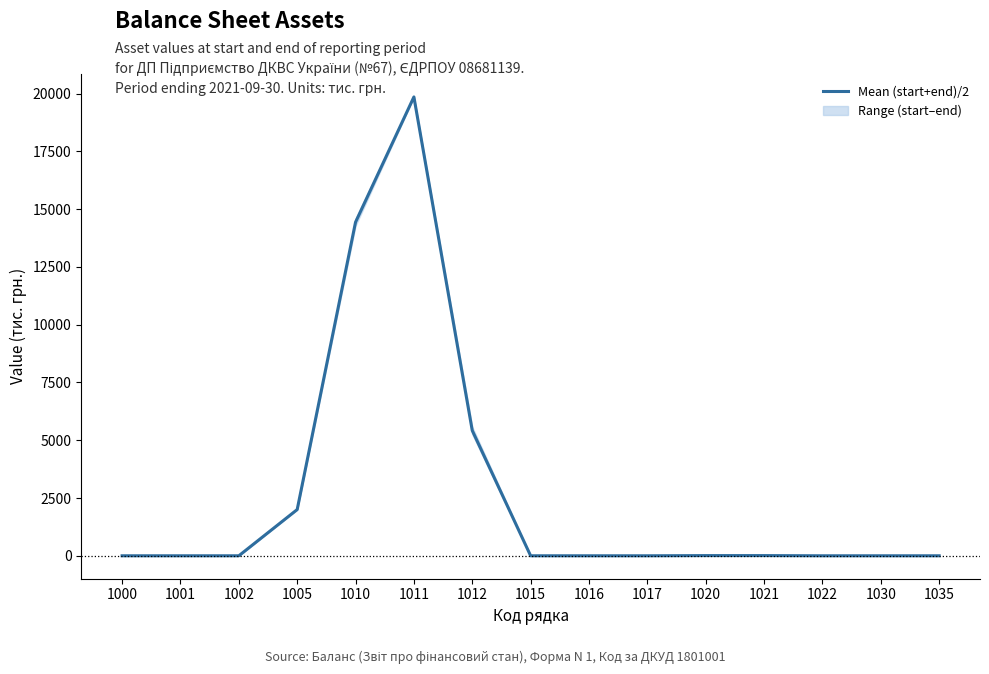

Approximately how many times larger is the value at 1011 compared to 1012?

3.7